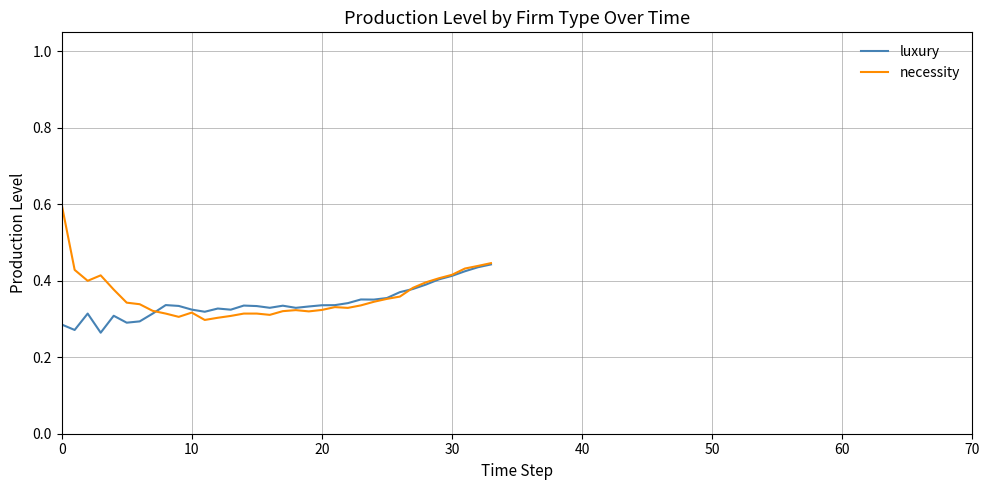

What is the maximum value for necessity?

0.6